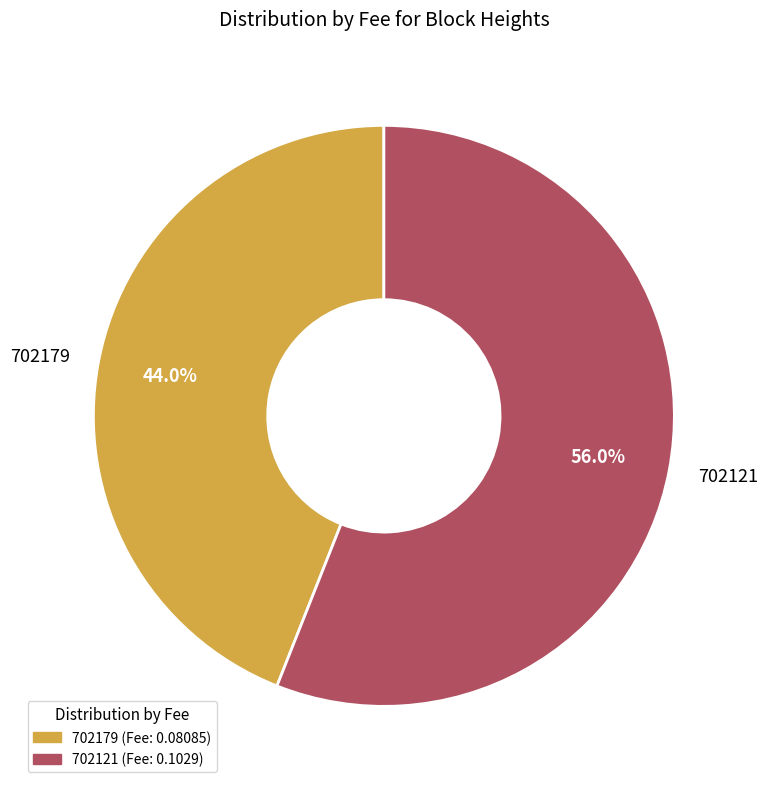

To the nearest percent, what is the difference between the largest and smallest slice percentages?

12%